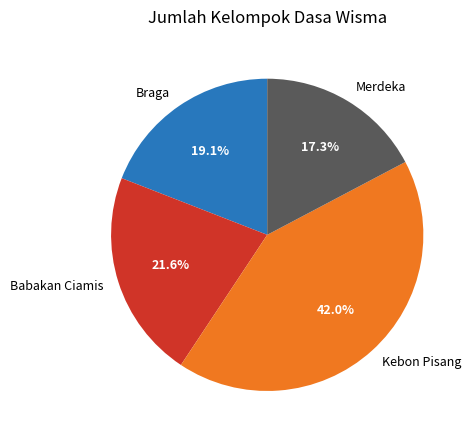

Combined, do Braga and Merdeka account for over 50%?

No